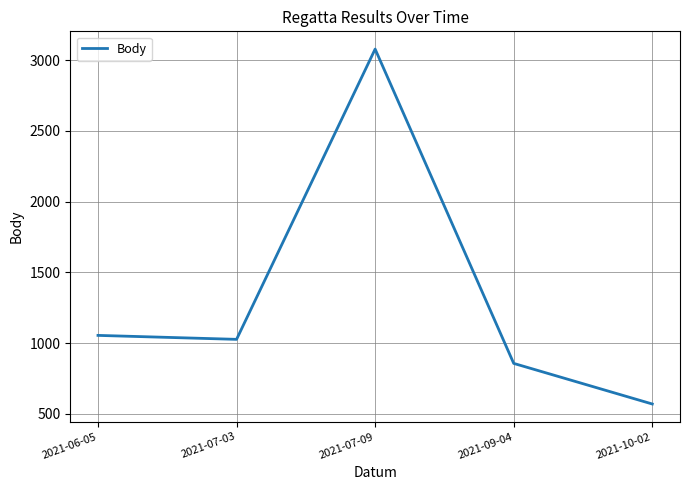

What is the difference between the values at 2021-09-04 and 2021-07-09?

2222